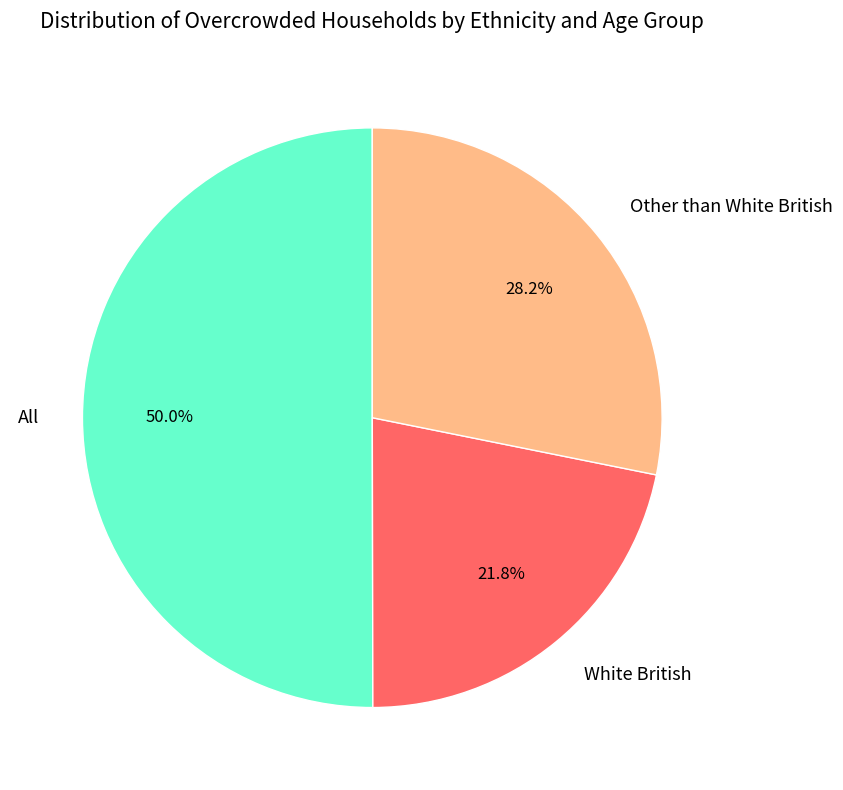

Which category accounts for the majority?

All